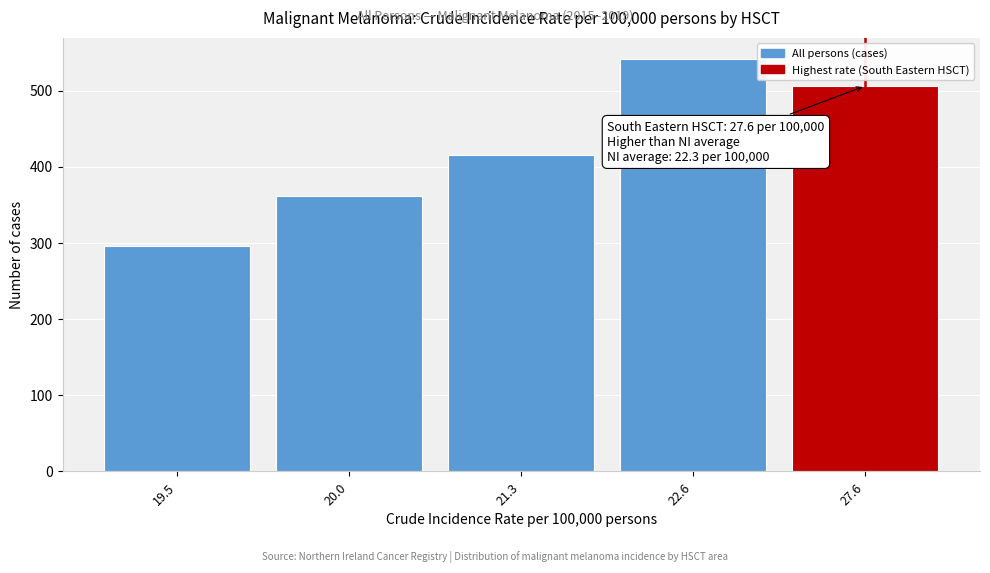

Reading right to left, what are all the values shown in this chart?

27.6=506	22.6=542	21.3=415	20.0=361	19.5=296